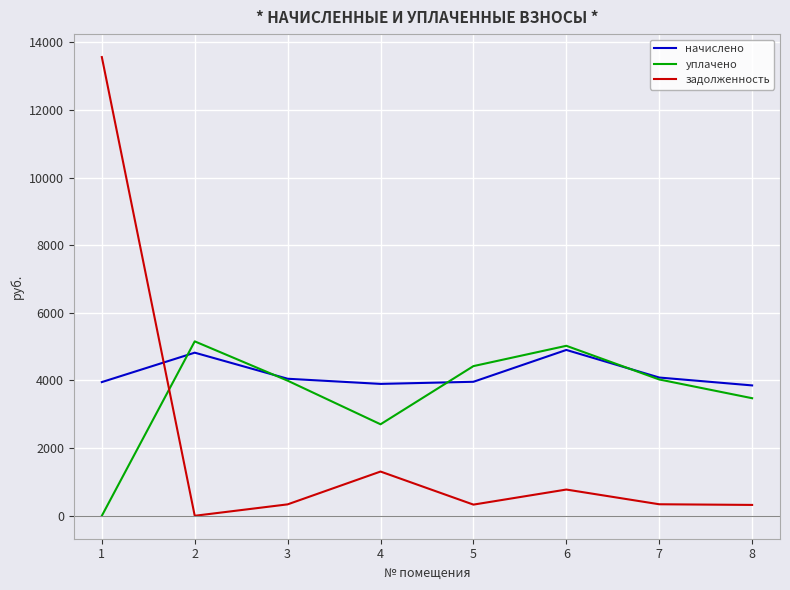

Which series has the largest total across all categories?

начислено